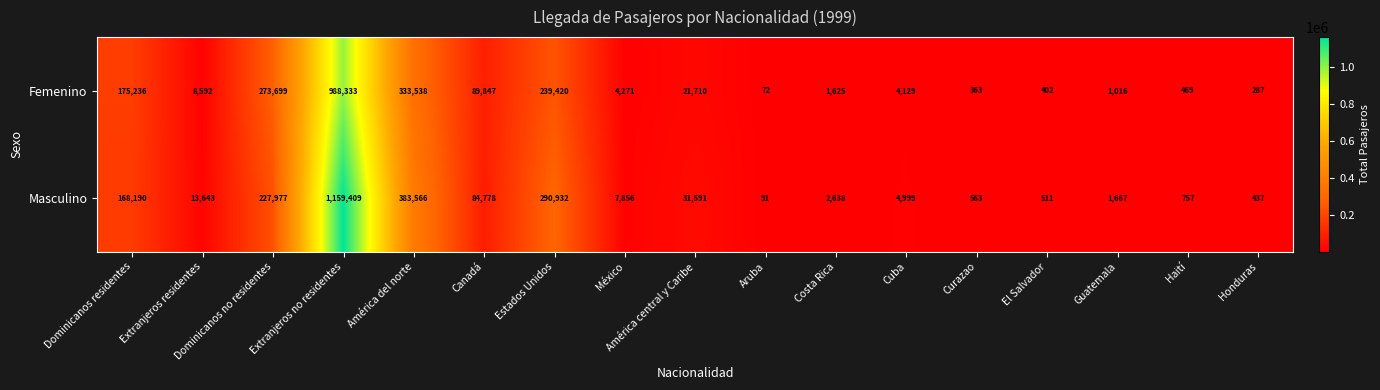

True or false: Masculino has a value of 91 at Aruba.

True